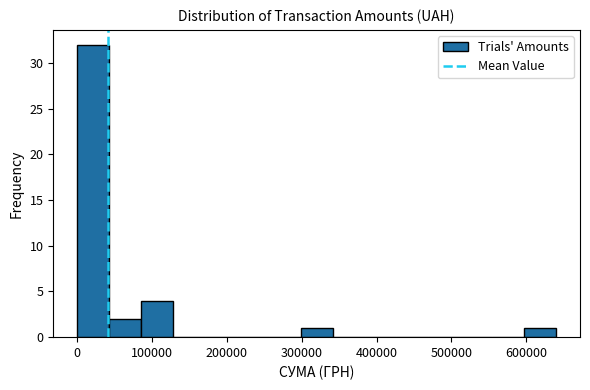

Reading left to right, list every bar in this chart as the range it spans on the x-axis followed by its height. Neither the bar edges nor the heights are printed on the chart, so give them approximately, as read against the axes.

0 to 40000: 32
40000 to 90000: 2
90000 to 130000: 4
130000 to 170000: 0
170000 to 210000: 0
210000 to 260000: 0
260000 to 300000: 0
300000 to 340000: 1
340000 to 380000: 0
380000 to 430000: 0
430000 to 470000: 0
470000 to 510000: 0
510000 to 550000: 0
550000 to 600000: 0
600000 to 640000: 1